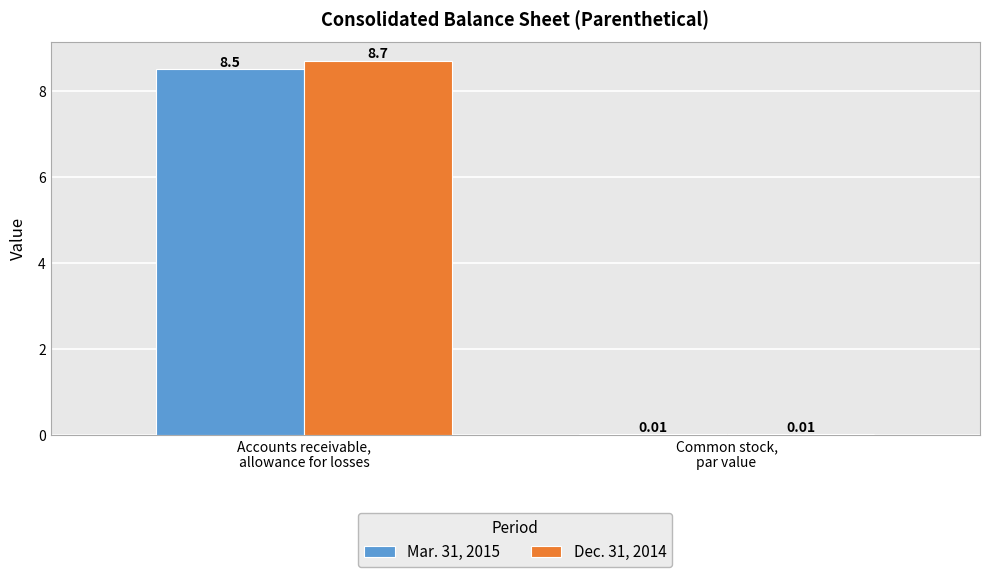

What is the sum of all Mar. 31, 2015 values?

8.5